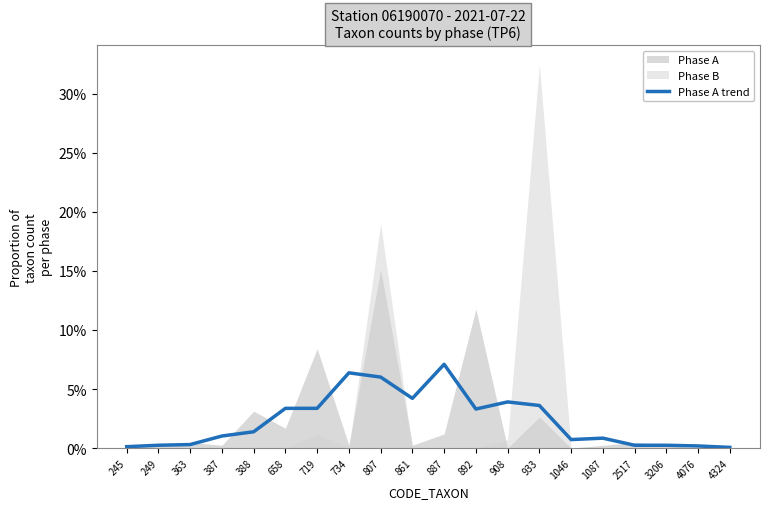

What is the value of the 9th point from the left?

6.0